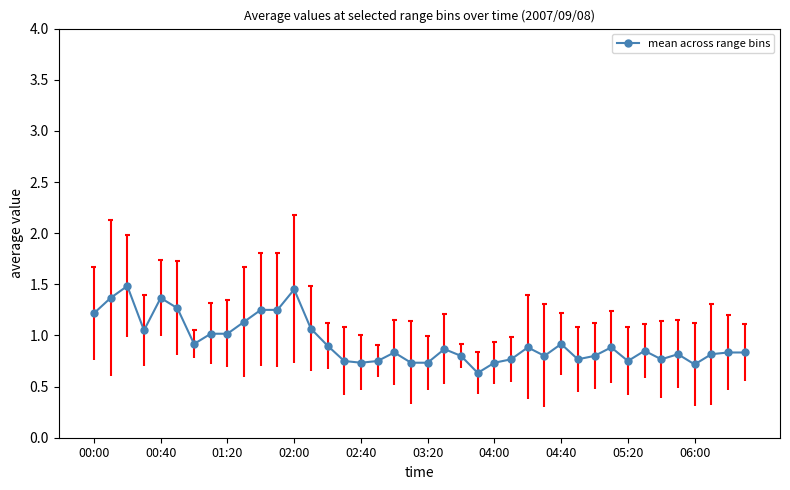

True or false: mean across range bins has more than 2 points higher than both neighbors.

True